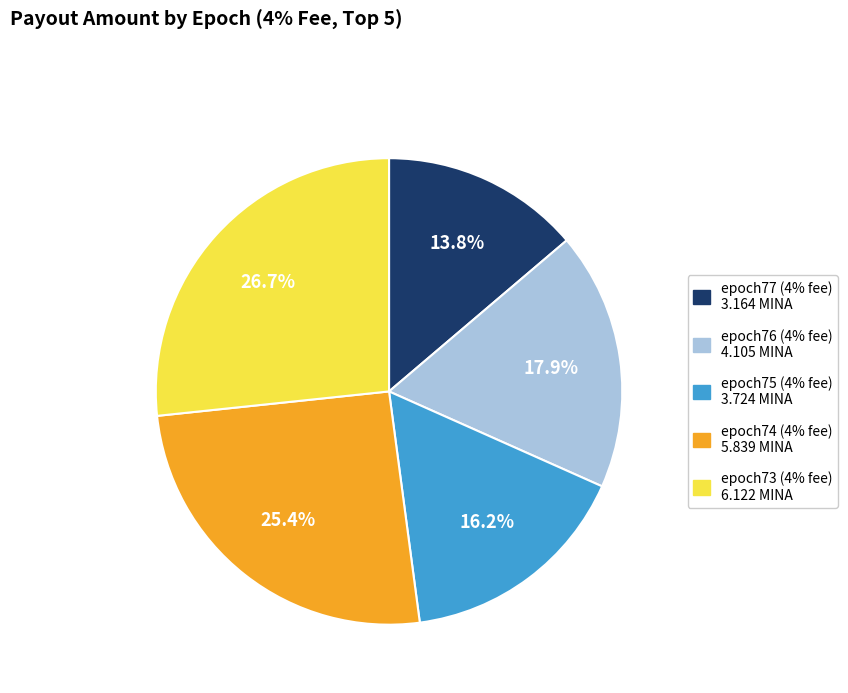

Which has a higher value, epoch77 (4% fee) or epoch76 (4% fee)?

epoch76 (4% fee)